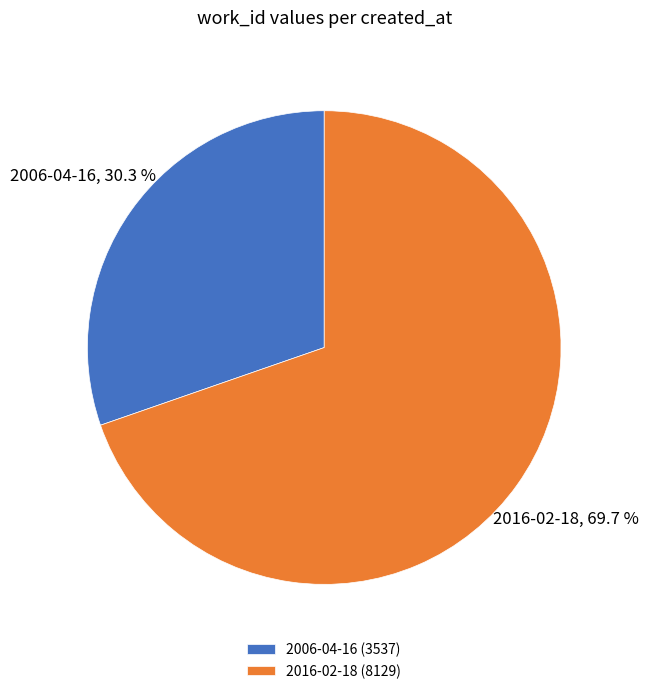

Is it true that 2006-04-16 is 30% of the pie?

True